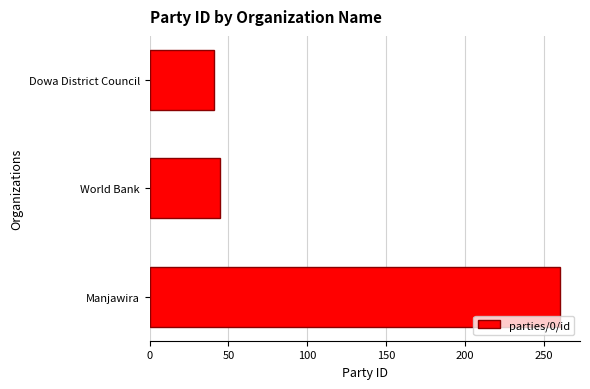

Reading bottom to top, transcribe all the data shown in this chart.

Manjawira=260	World Bank=45	Dowa District Council=41